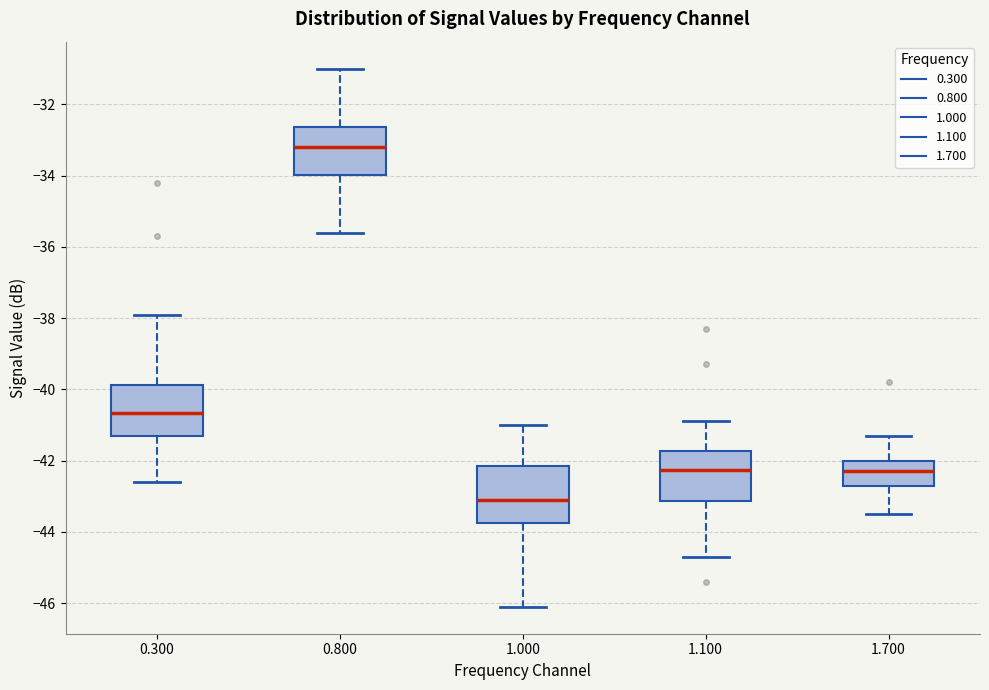

Which box has the lowest median line?

1.000